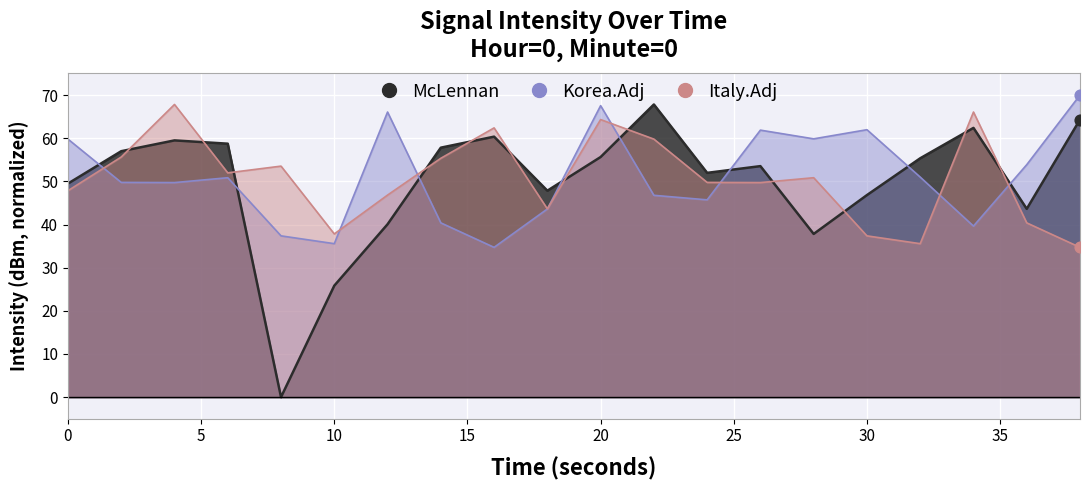

What are all the series names shown in the legend?

McLennan, Korea.Adj, Italy.Adj